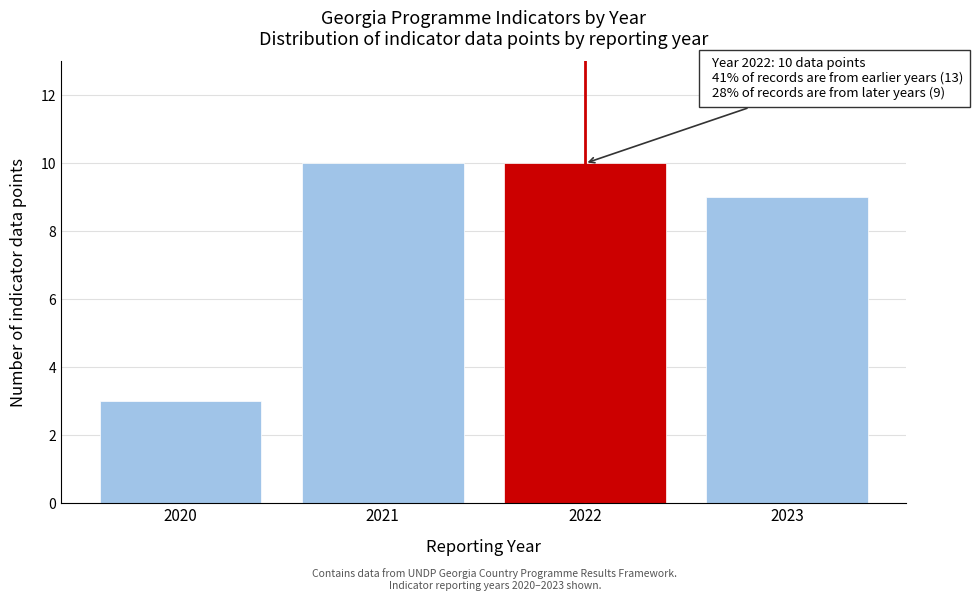

Reading left to right, transcribe all the data shown in this chart.

3	10	10	9